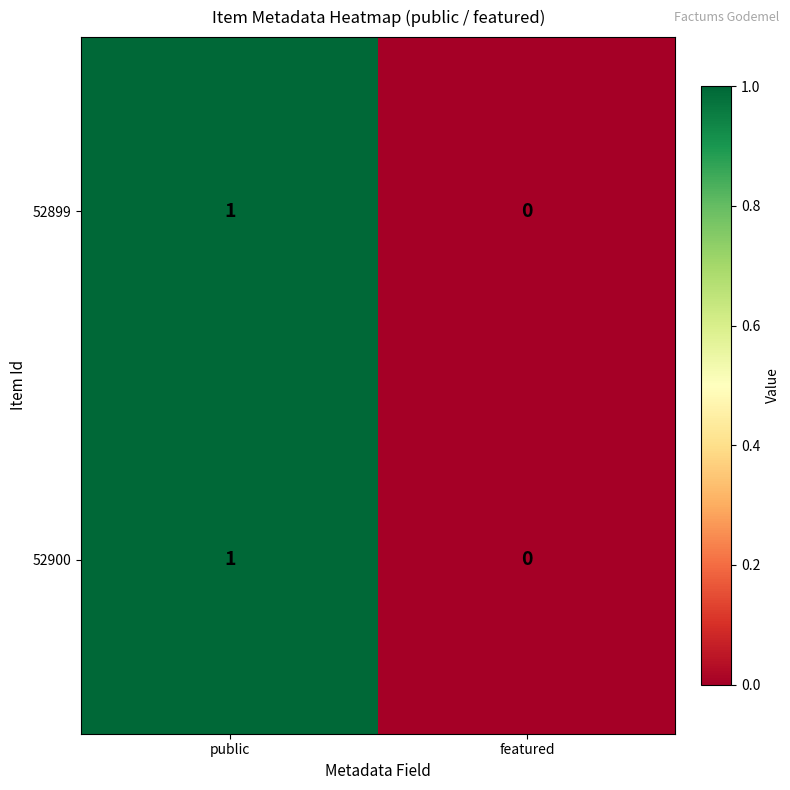

Count the number of data series in this chart.

2